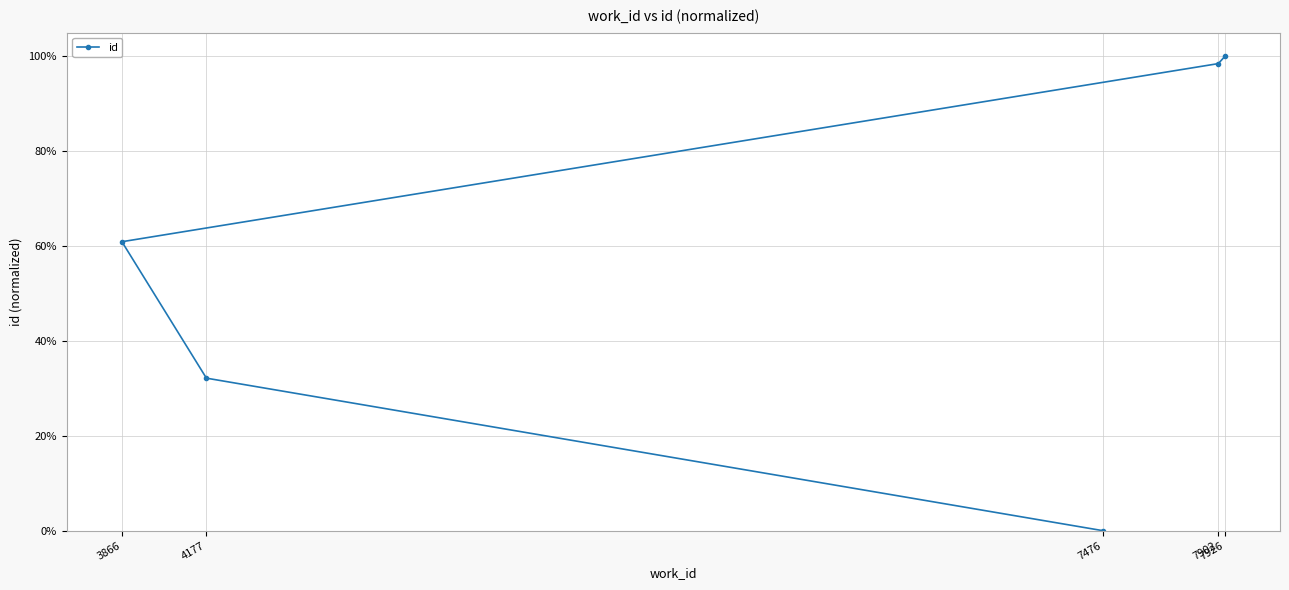

What is the label of the 1st point from the right?

7926